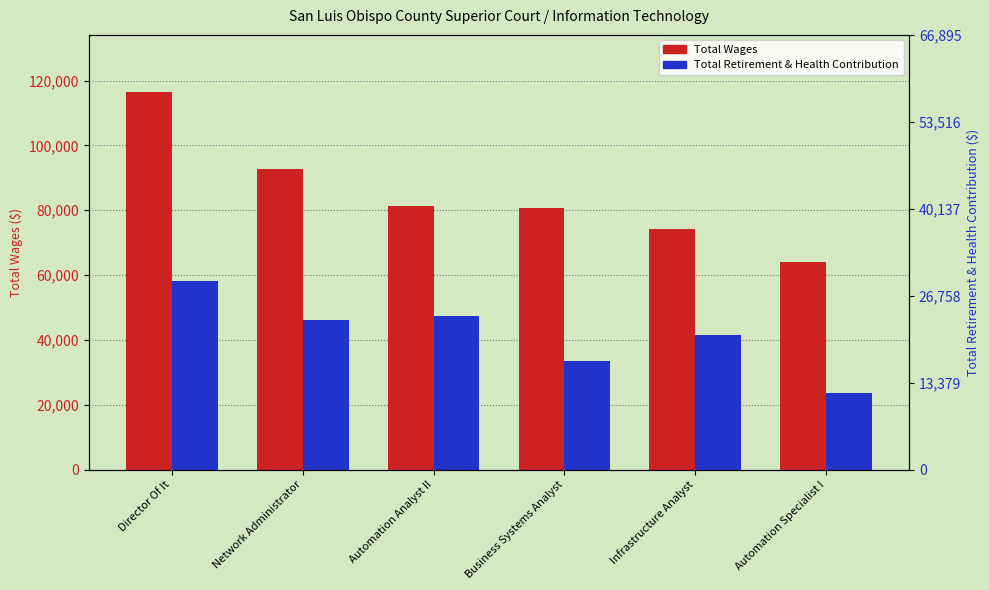

What is the value of the Total Retirement & Health Contribution bar at the 5th from the left?

41654